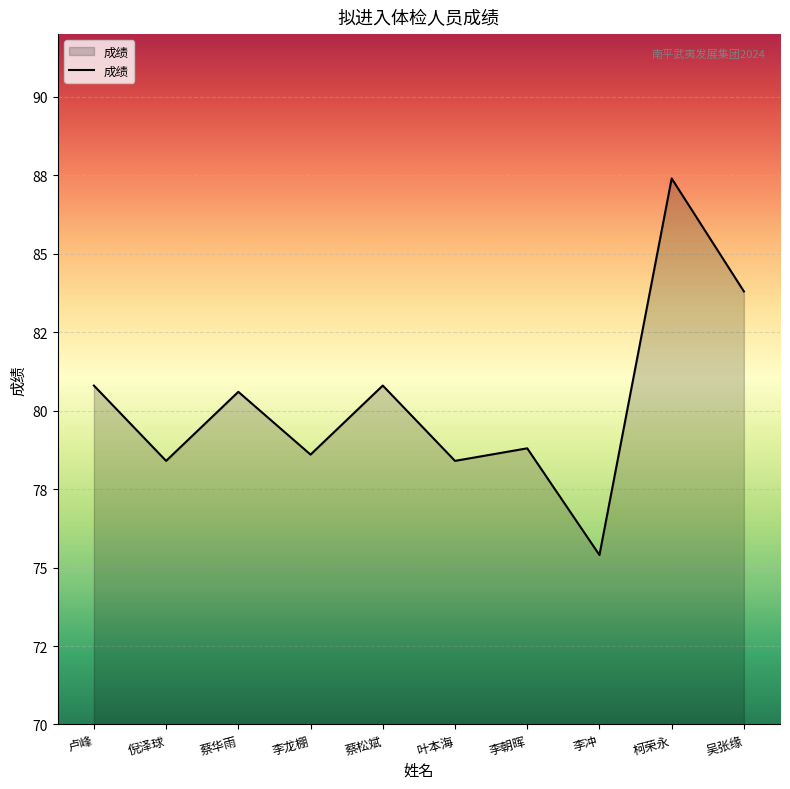

How many points are lower than both their immediate neighbors (excluding endpoints)?

4